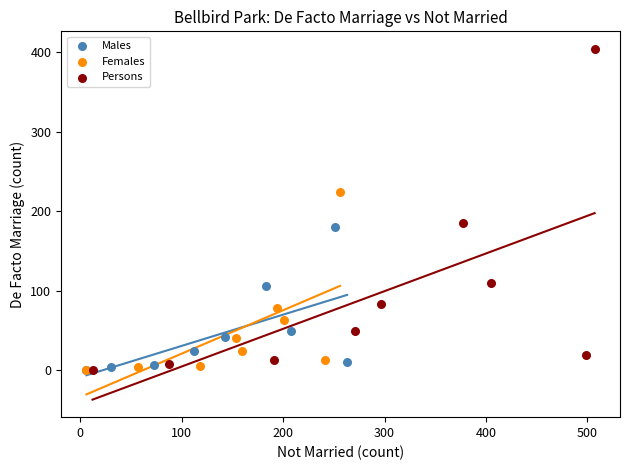

Which series contains the highest Y value?

Persons